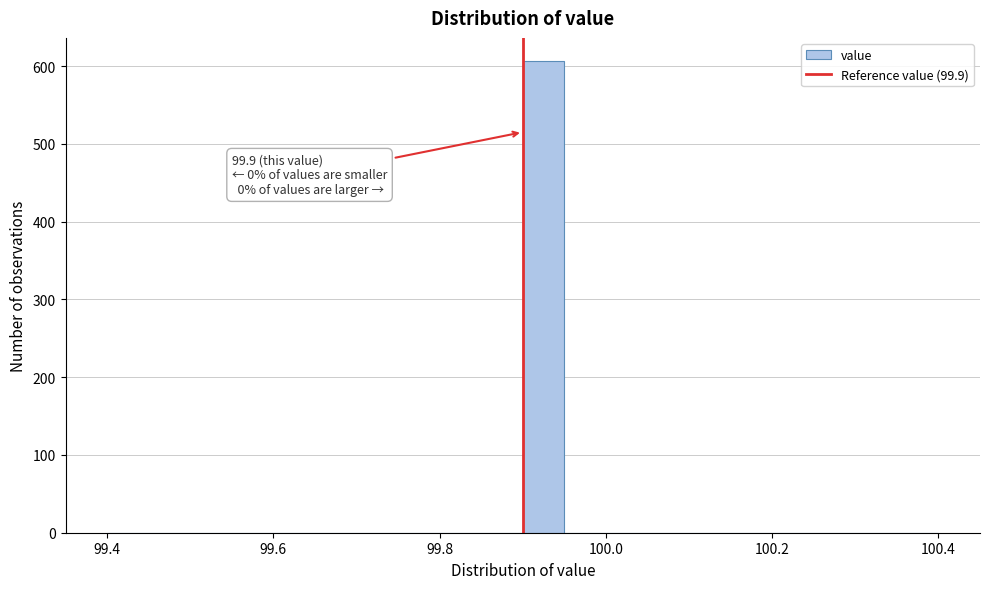

Read against the x-axis, roughly where is the centre of the tallest bar?

99.92